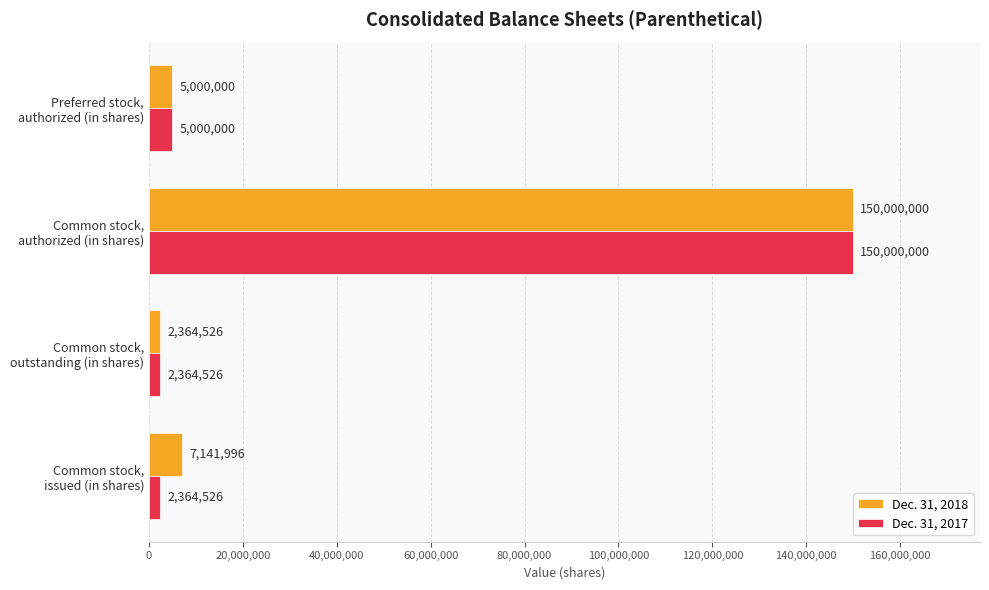

At which category is the sum across all series the highest?

Common stock,
authorized (in shares)